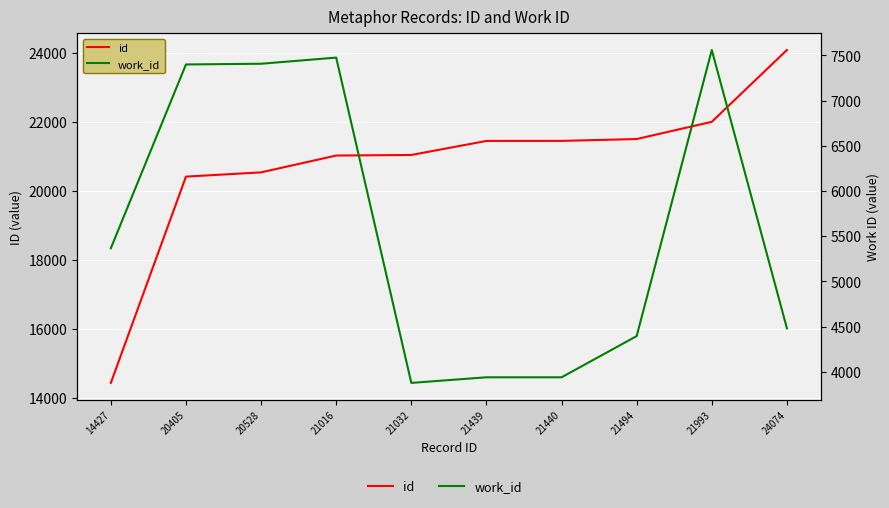

What is the sum of all id values?

207848